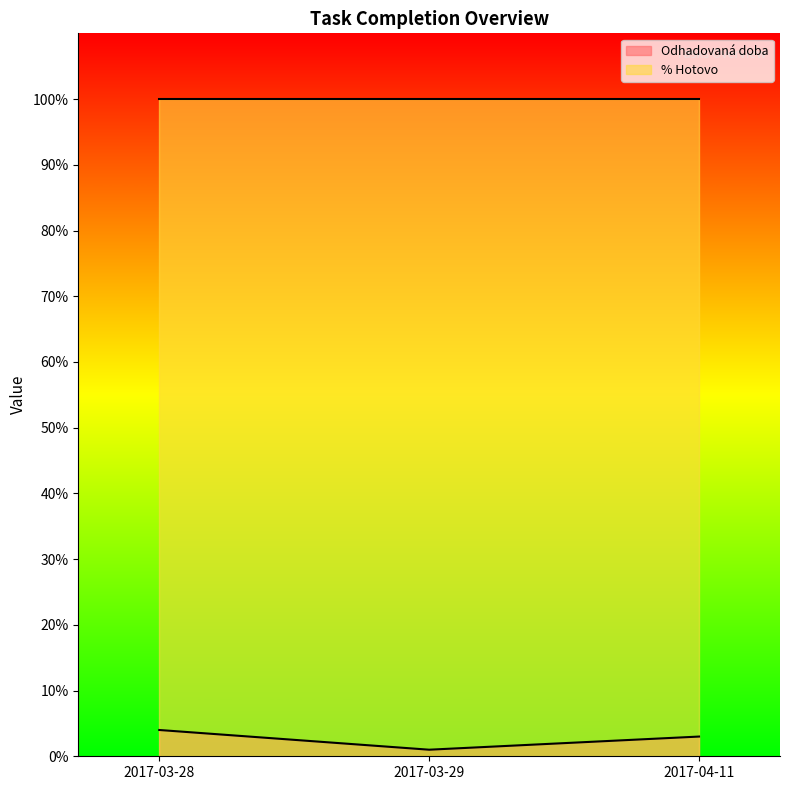

Reading left to right, what are all the values shown in this chart?

4	1	3